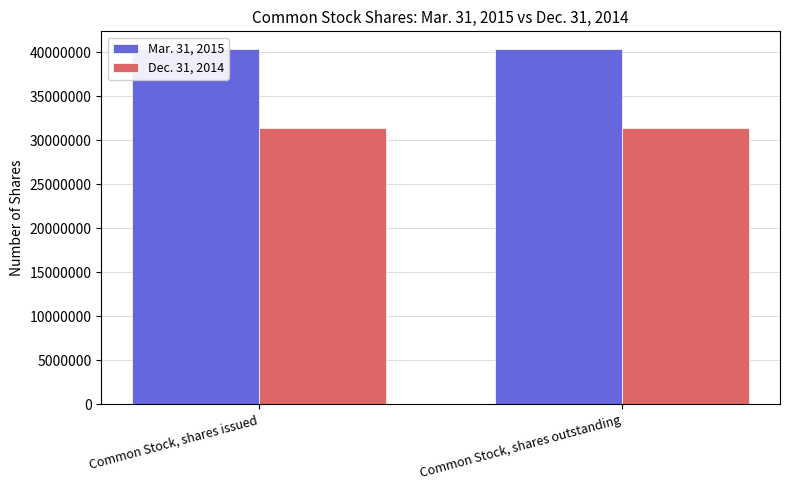

What is the label of the 2nd bar from the right?

Common Stock, shares issued